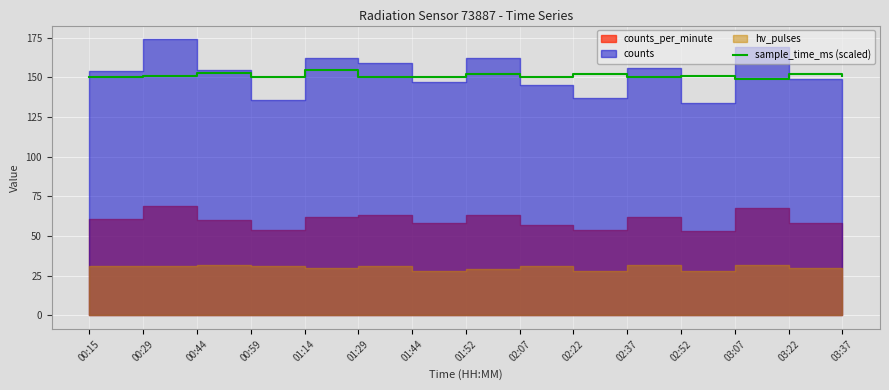

Does the chart display data point markers on the line(s)?

No